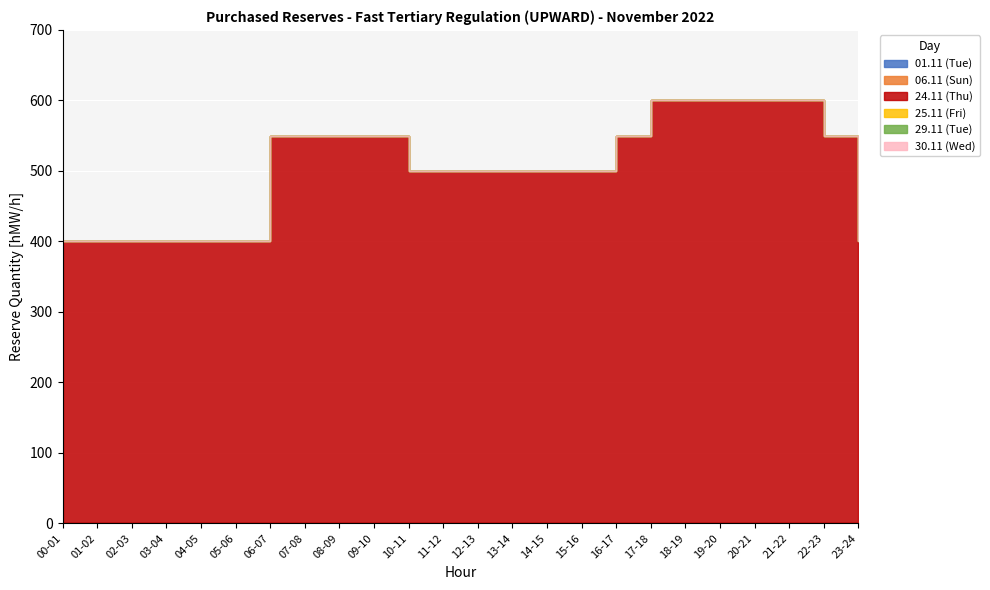

Rank the categories by 29.11 (Tue) value from lowest to highest.

00-01, 01-02, 02-03, 03-04, 04-05, 05-06, 06-07, 07-08, 08-09, 09-10, 10-11, 11-12, 12-13, 13-14, 14-15, 15-16, 16-17, 17-18, 18-19, 19-20, 20-21, 21-22, 22-23, 23-24